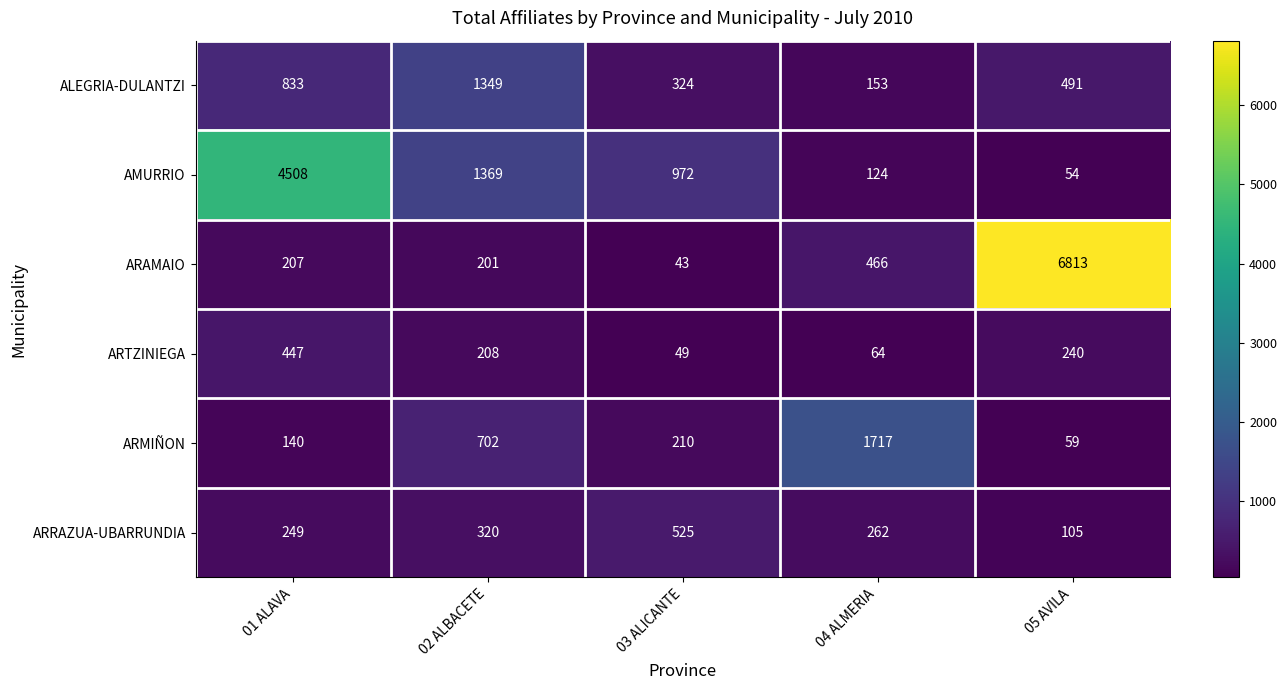

True or false: ALEGRIA-DULANTZI has a value of 246 at 04 ALMERIA.

False